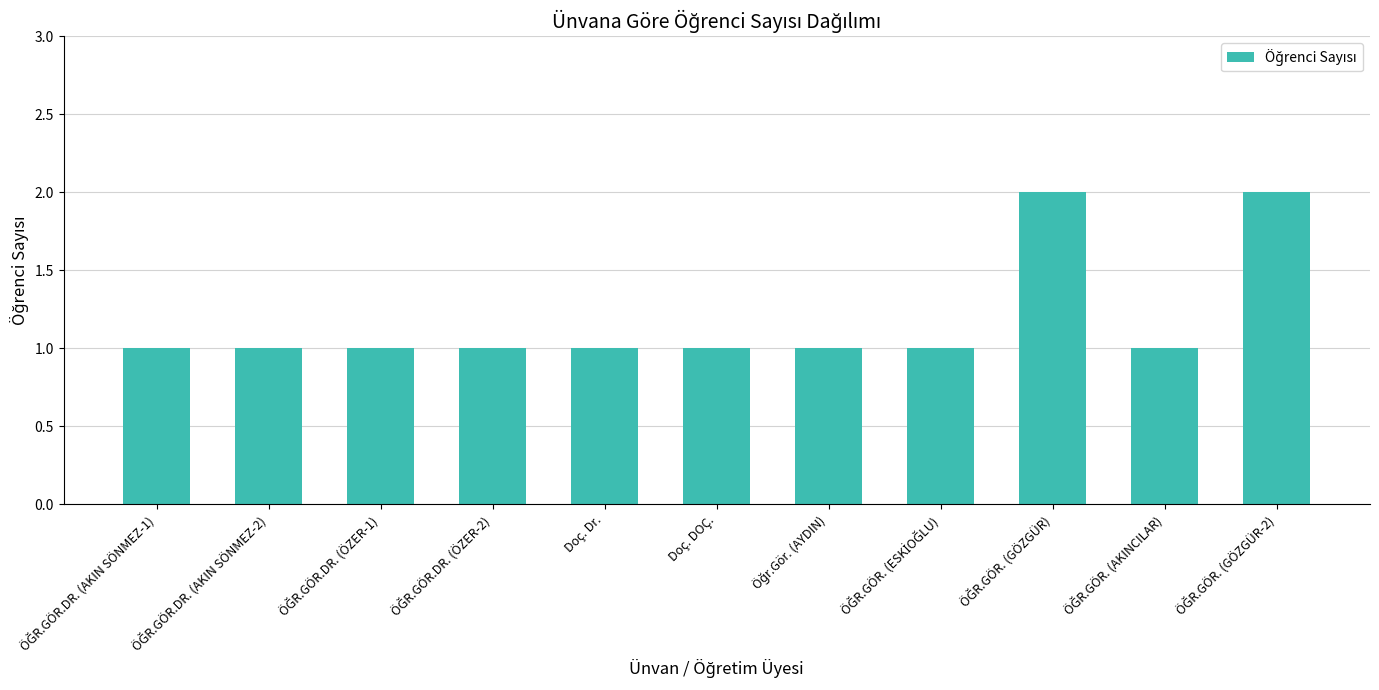

Reading left to right, what are all the values shown in this chart?

1	1	1	1	1	1	1	1	2	1	2